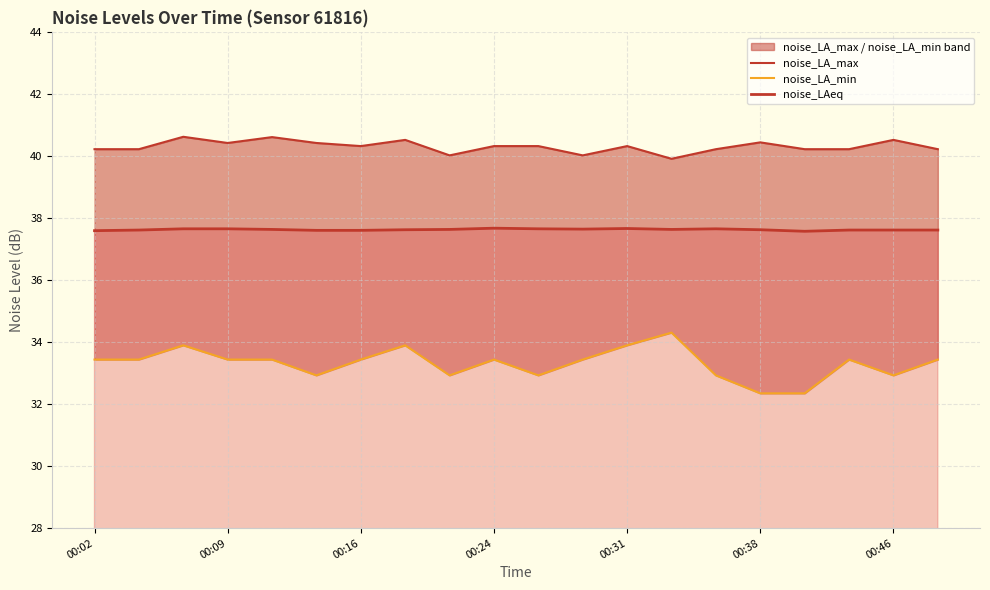

True or false: noise_LAeq has a value of 37.7 at 00:24.

True